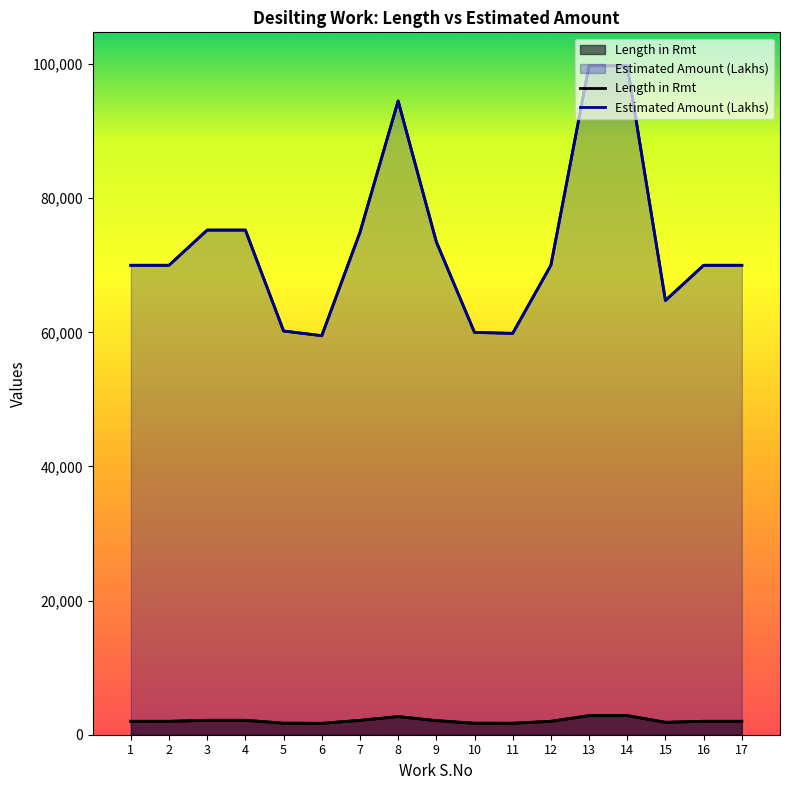

At how many categories does at least one series exceed 78088?

3